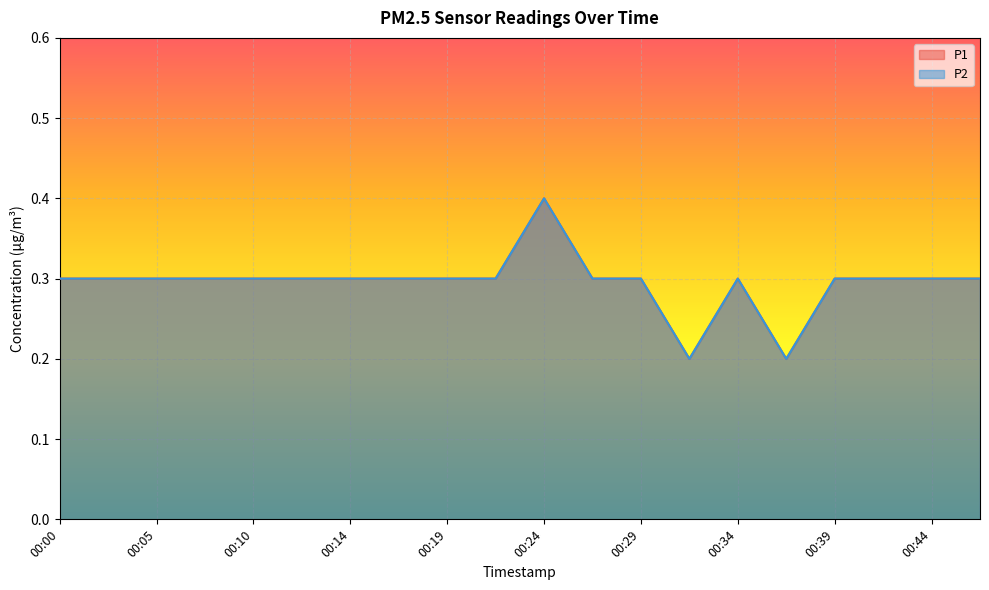

Which series changed the most between 00:34 and 00:37?

P1